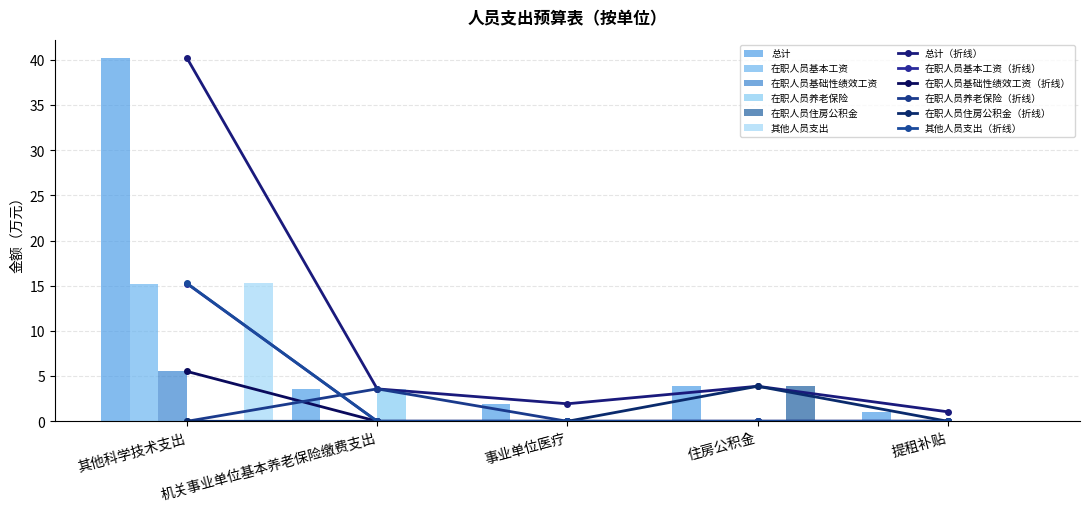

Which series has the widest spread of values?

总计